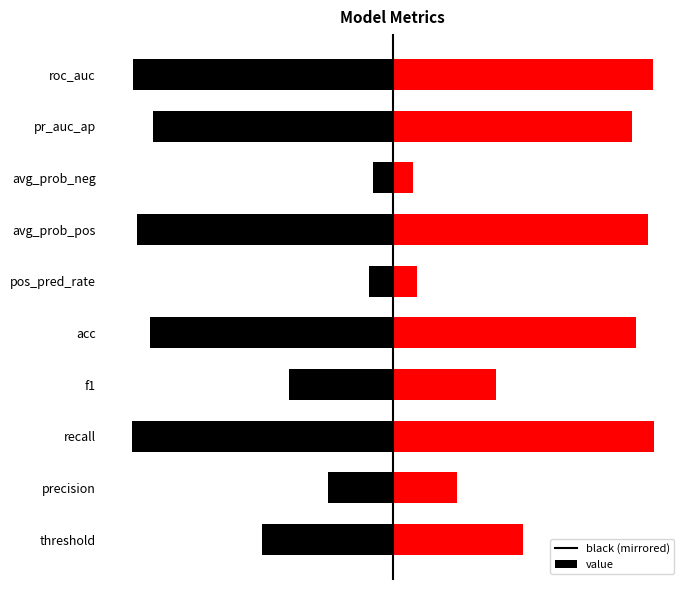

What is the difference between the maximum and second lowest values in the value series?

0.9